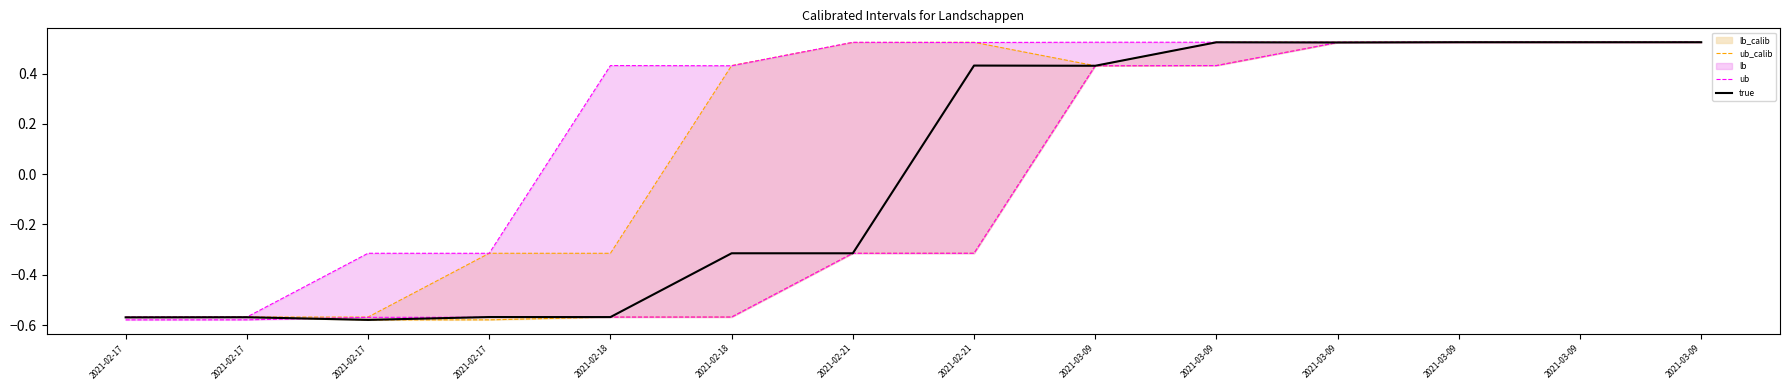

Which series has the largest range (max minus min)?

lb_calib